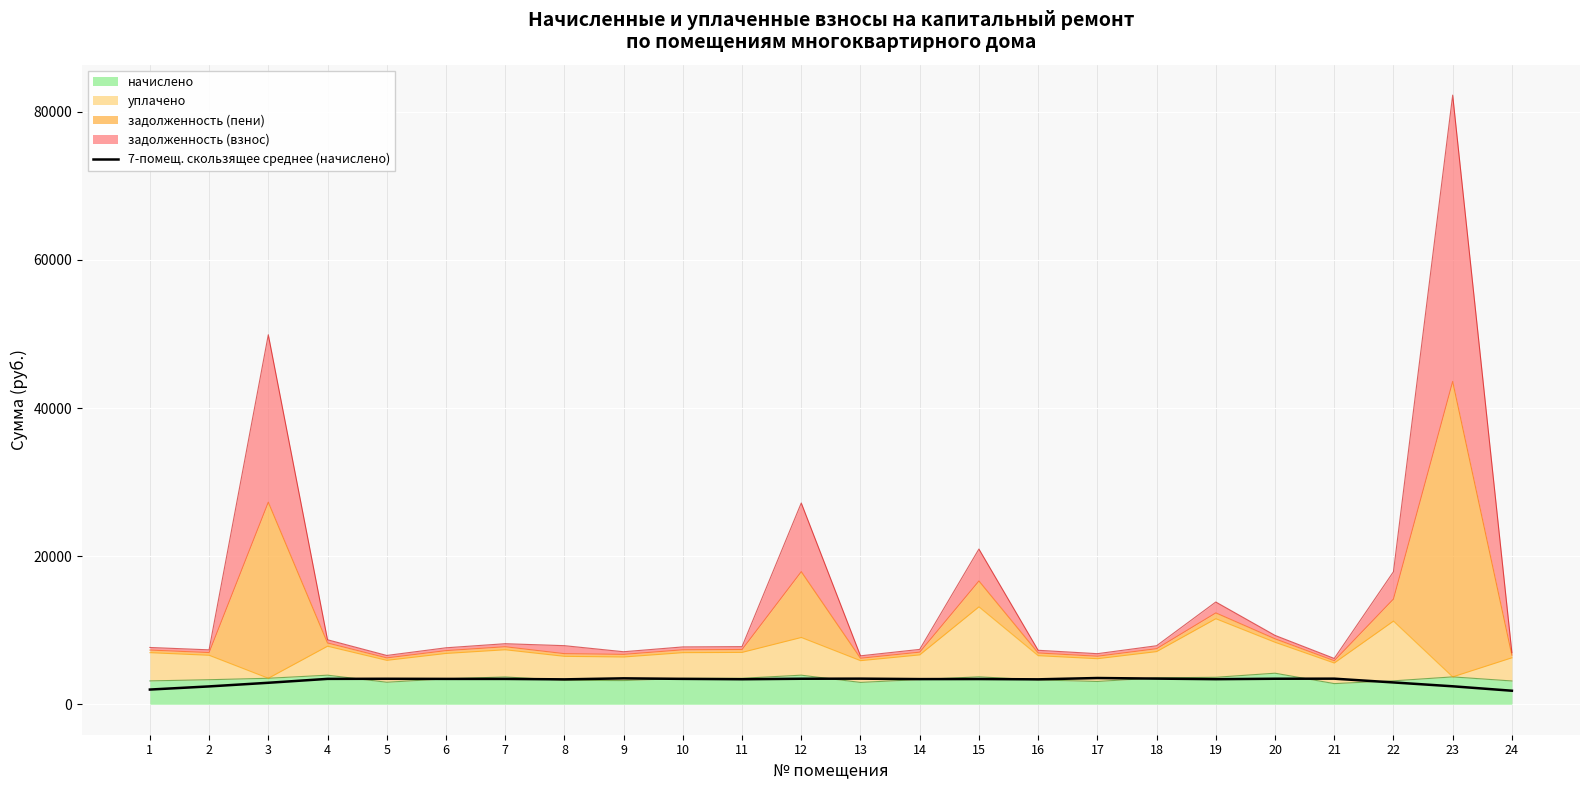

Where does the data first go above 3421?

4